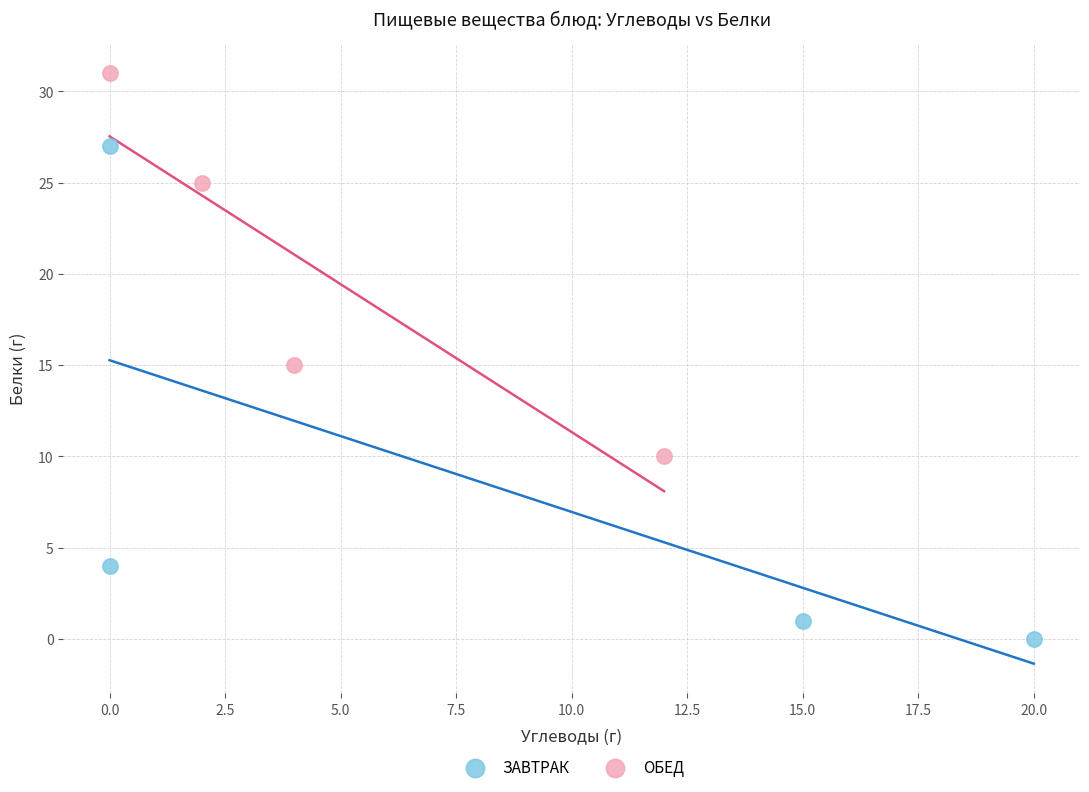

Which series has the widest spread of Y values?

ЗАВТРАК